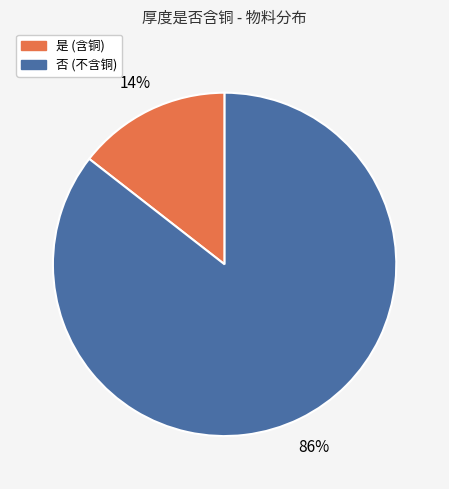

The 是 slice represents 14% of the pie. True or false?

True